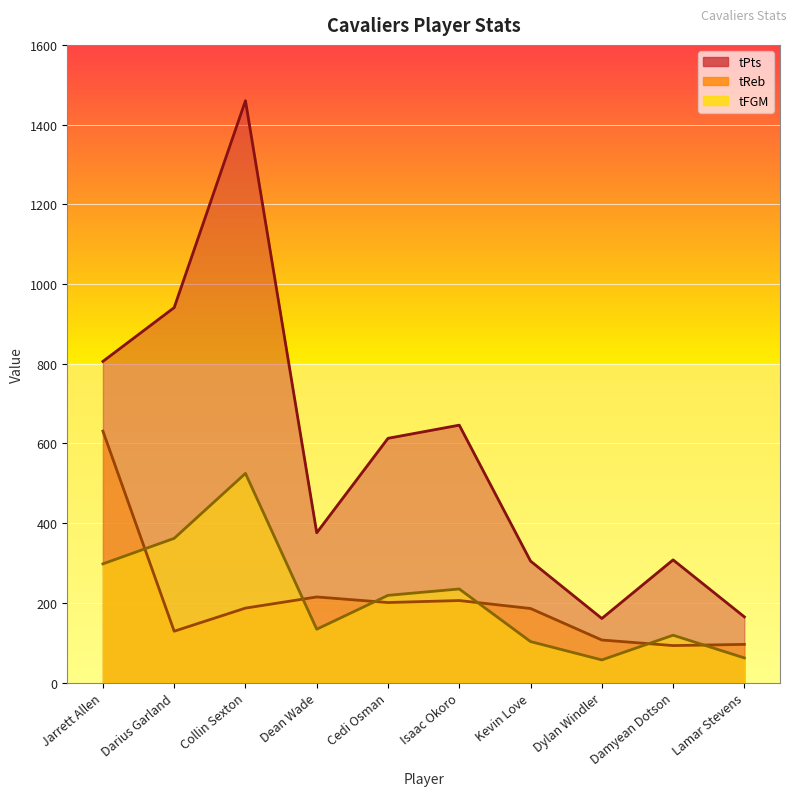

Between Kevin Love and Jarrett Allen, which is larger?

Jarrett Allen